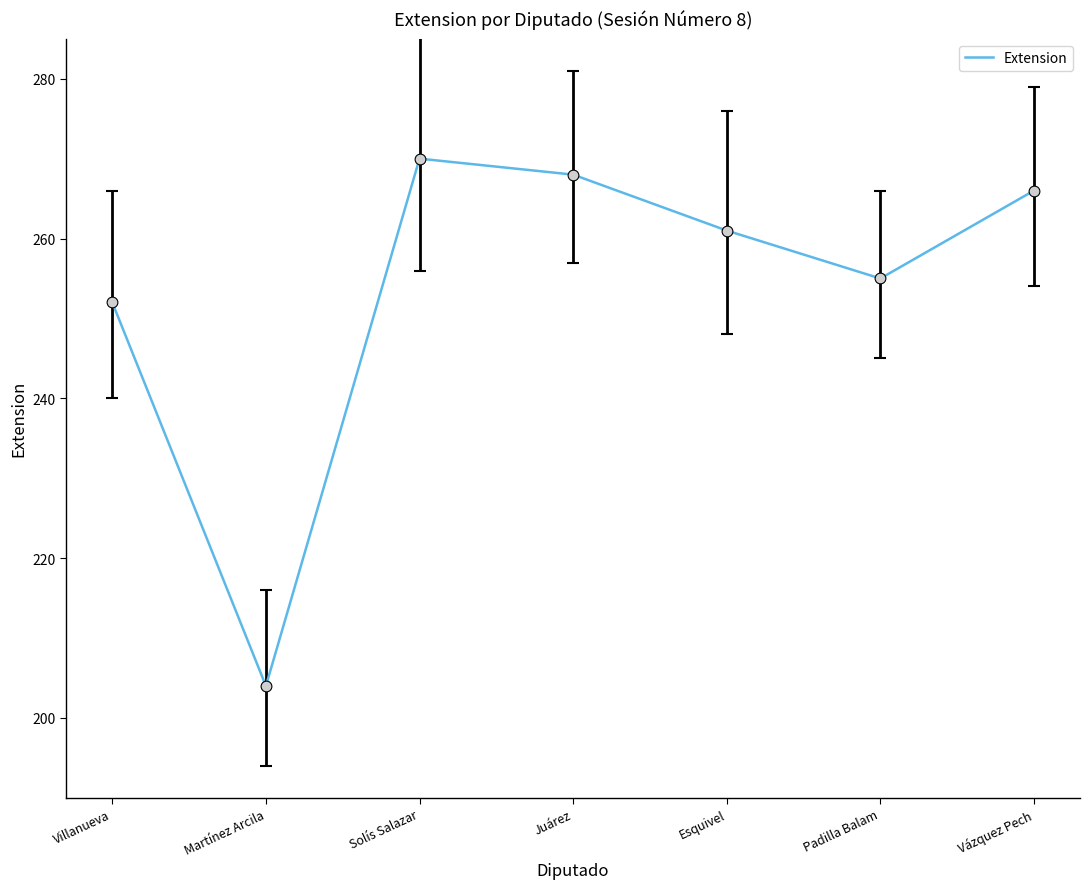

What is the change in value from Martínez Arcila to Juárez?

+64